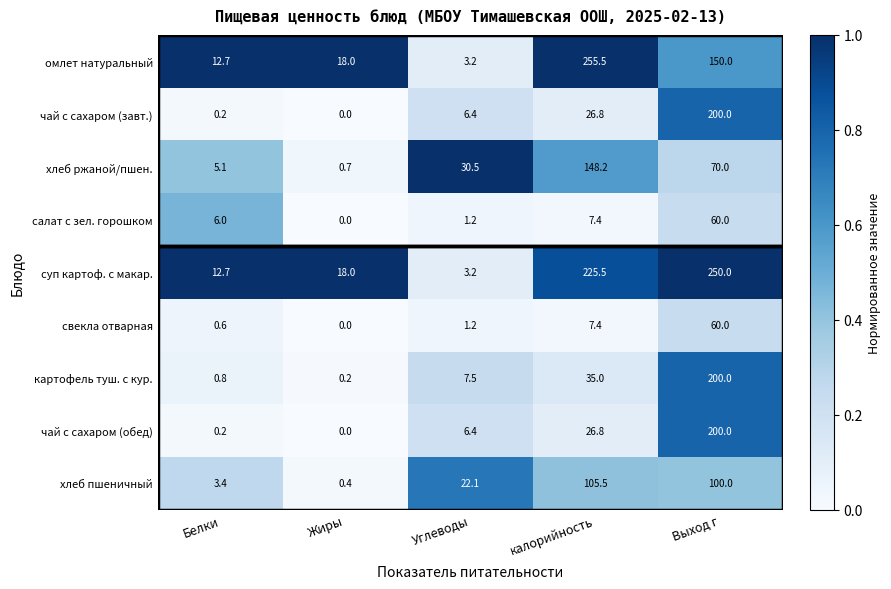

What is the difference between the maximum and minimum values in the картофель туш. с кур. series?

199.8